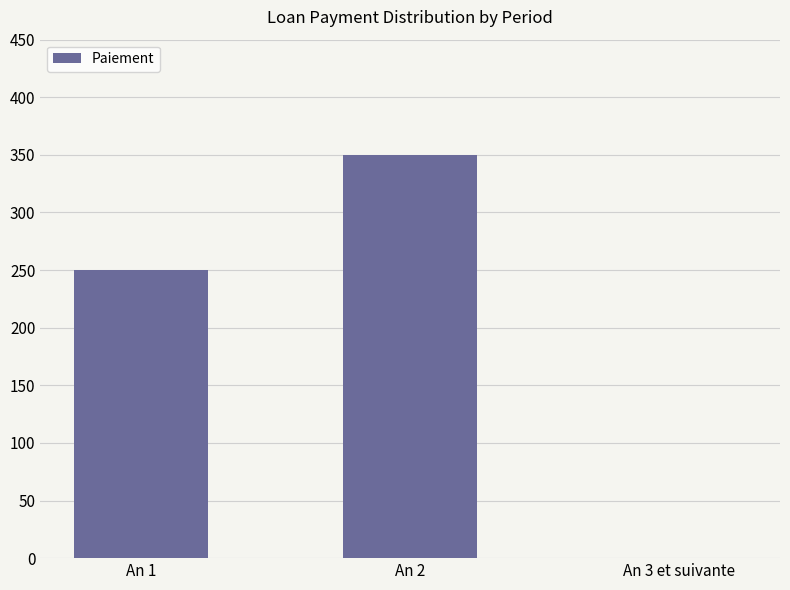

The chart shows a value of -206 at An 3 et suivante. True or false?

False